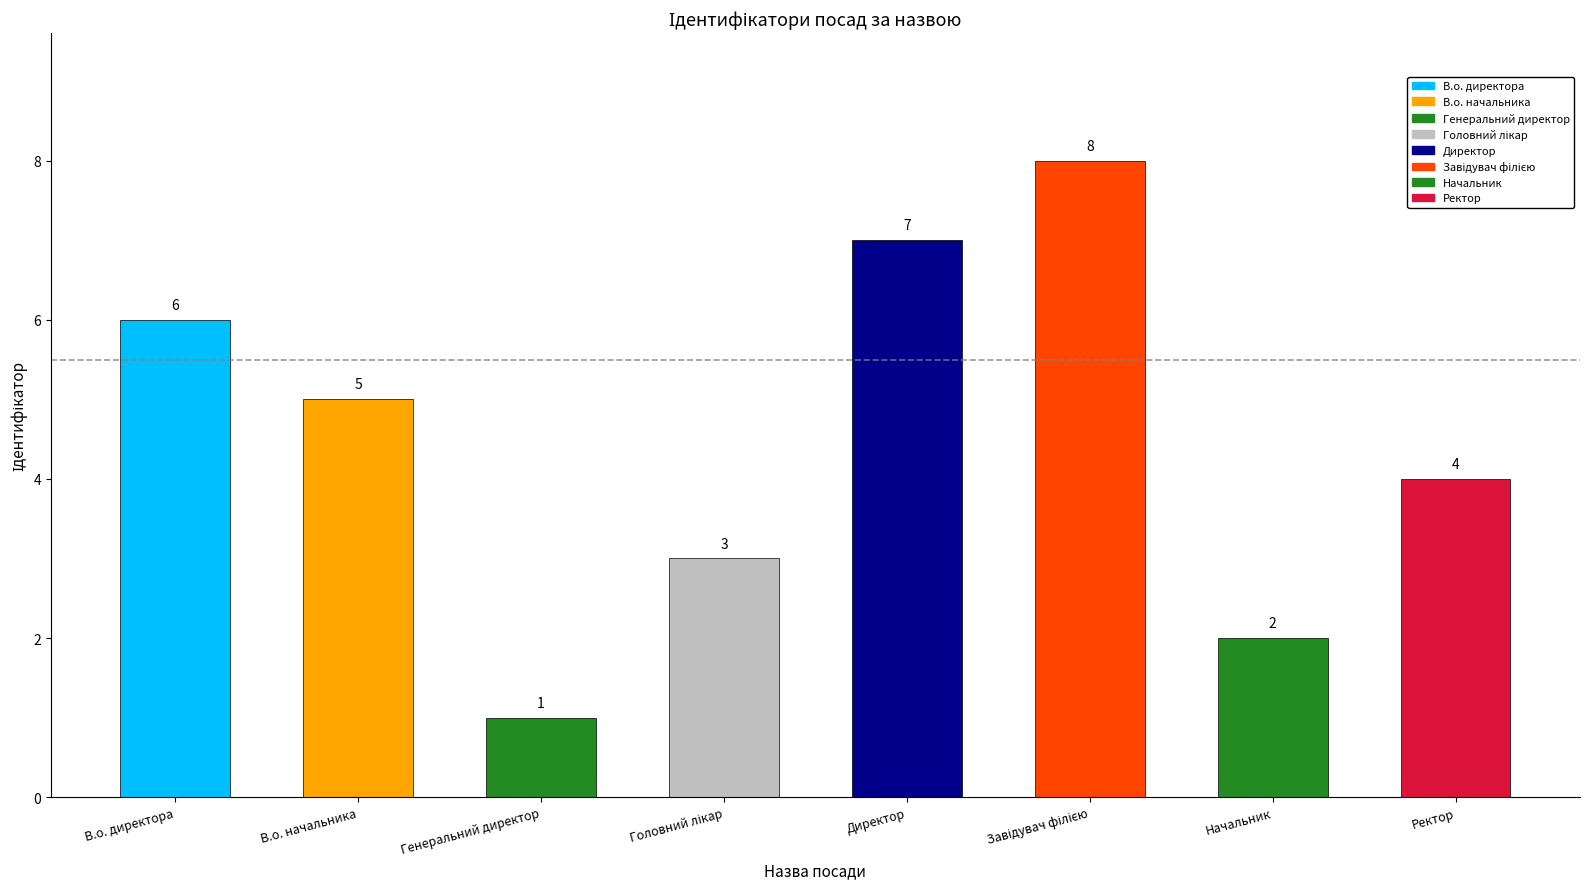

Count the values in the range 3 to 7.

5